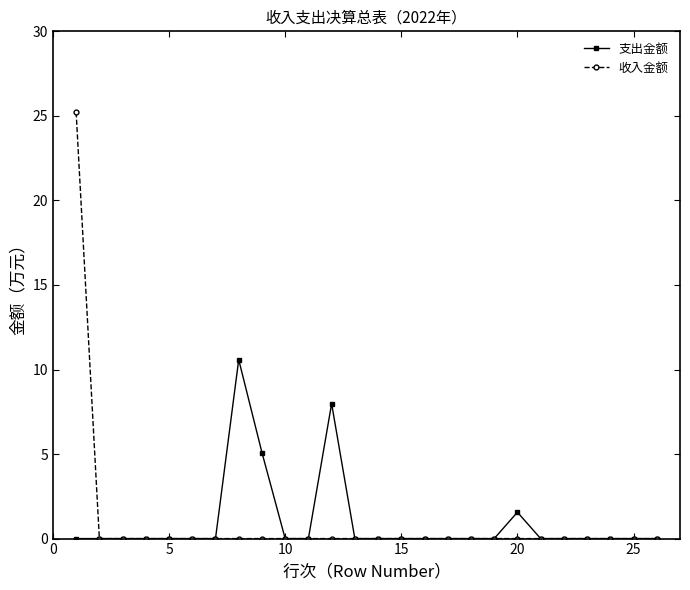

What is the greatest value displayed?

25.2